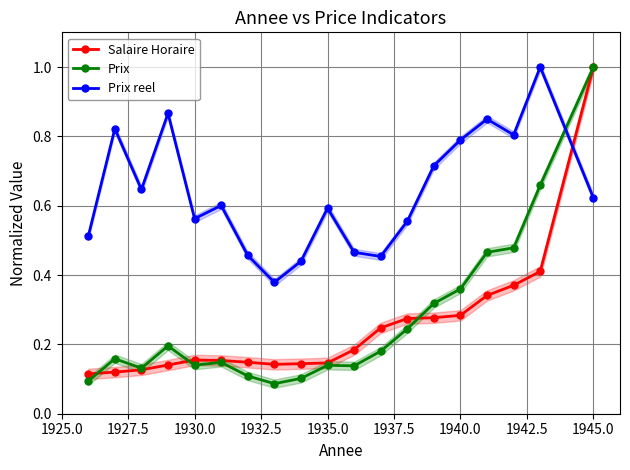

Reading left to right, transcribe all the data shown in this chart.

Salaire Horaire: 0.1	0.1	0.1	0.1	0.2	0.2	0.1	0.1	0.1	0.1	0.2	0.2	0.3	0.3	0.3	0.3	0.4	0.4	1.0
Prix: 0.1	0.2	0.1	0.2	0.1	0.1	0.1	0.1	0.1	0.1	0.1	0.2	0.2	0.3	0.4	0.5	0.5	0.7	1.0
Prix reel: 0.5	0.8	0.6	0.9	0.6	0.6	0.5	0.4	0.4	0.6	0.5	0.5	0.6	0.7	0.8	0.8	0.8	1.0	0.6